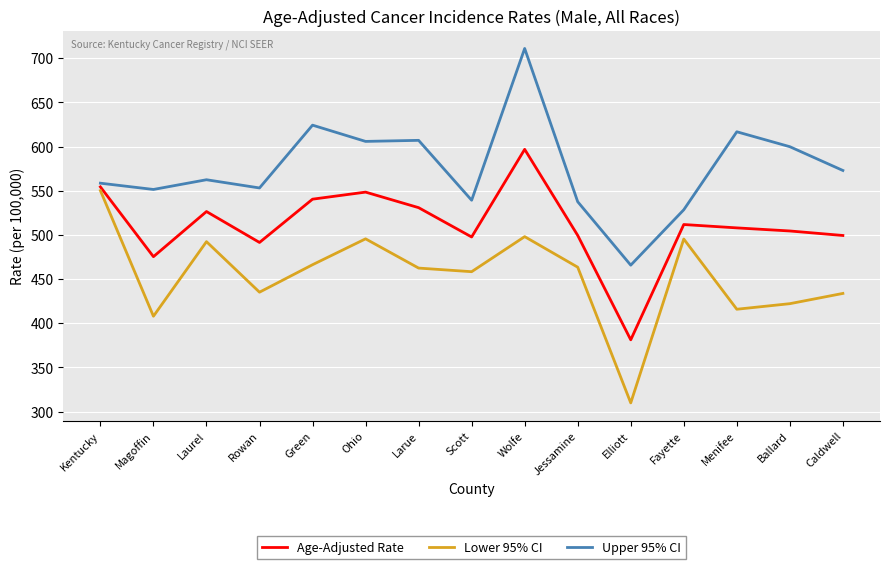

Which category has the highest value in the Lower 95% CI series?

Kentucky